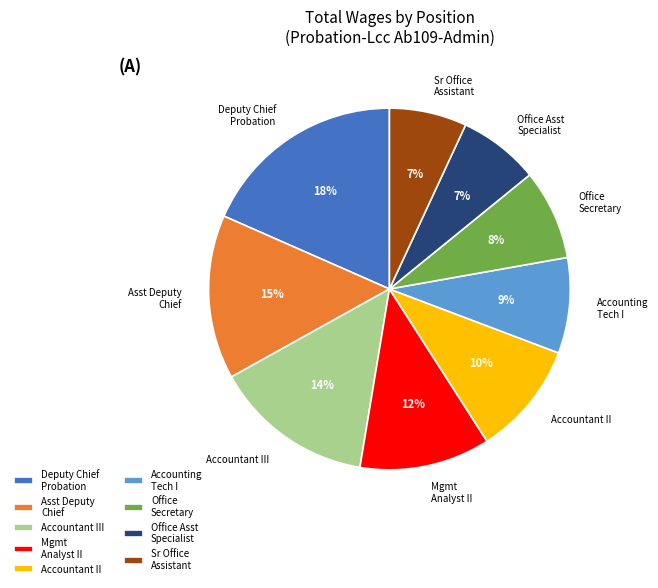

Do Accountant II and Accountant III together represent more than half of the pie?

No